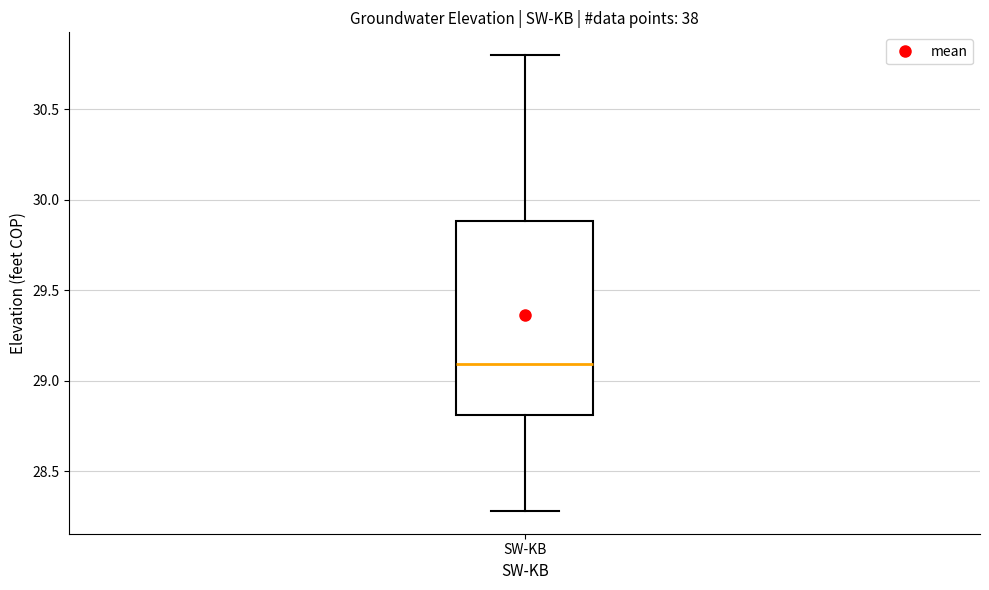

Read this box plot against the y-axis: the position of the median line, the range covered by the box, and the ends of both whiskers. The values are not printed on the chart, so give them approximately, as read against the axis.

median 29.1, box 28.8 to 29.9, whiskers 28.3 to 30.8